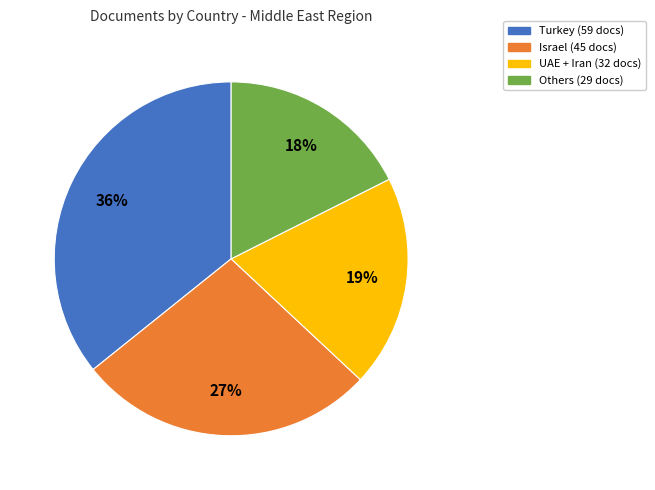

To the nearest percent, what is the average slice percentage?

25%